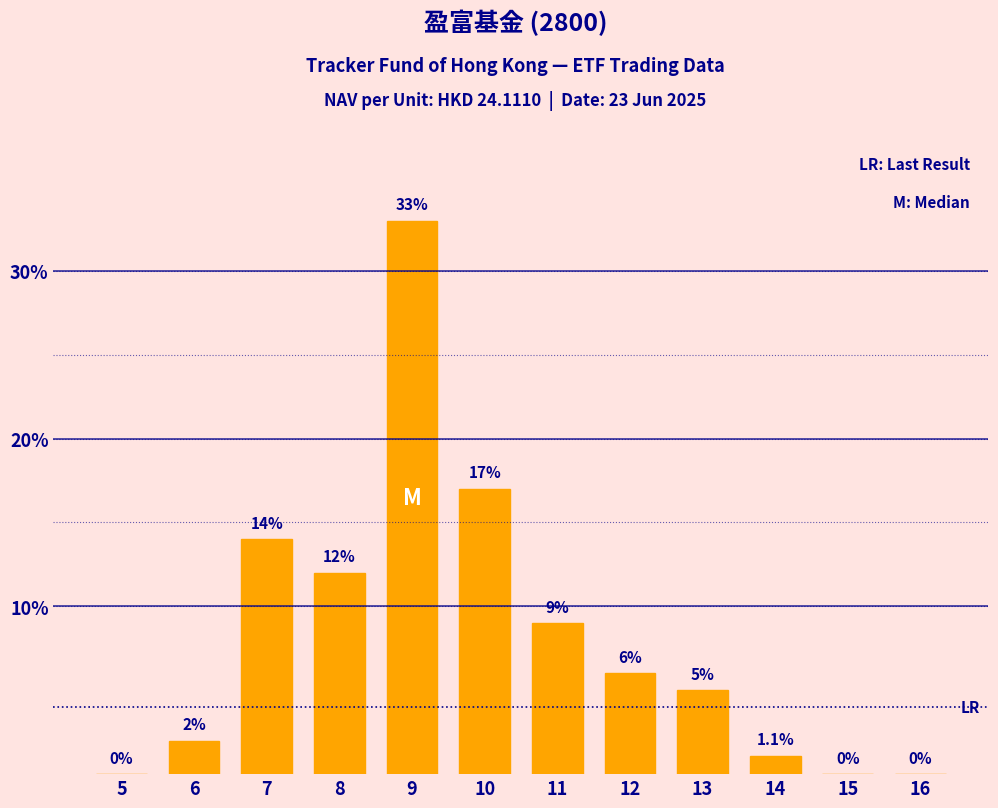

Reading right to left, what are all the values shown in this chart?

16=0.0	15=0.0	14=1.1	13=5.0	12=6.0	11=9.0	10=17.0	9=33.0	8=12.0	7=14.0	6=2.0	5=0.0